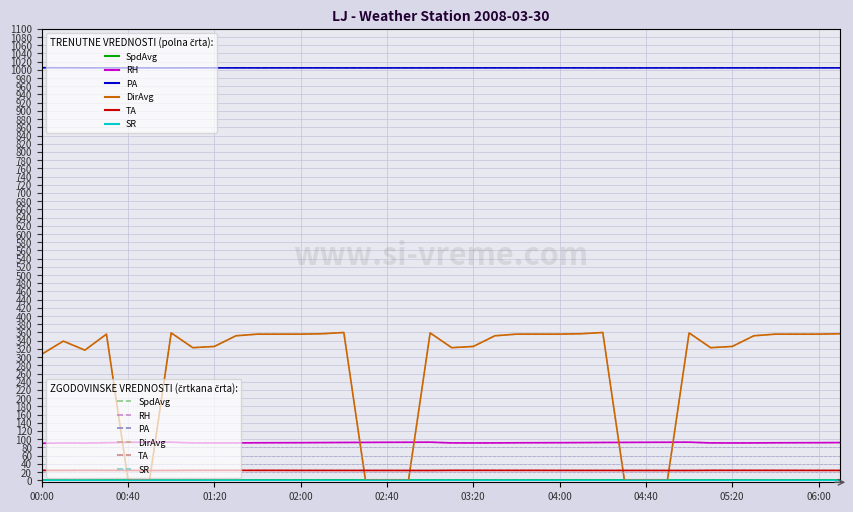

The value of DirAvg at 02:10 is 357.0. True or false?

True